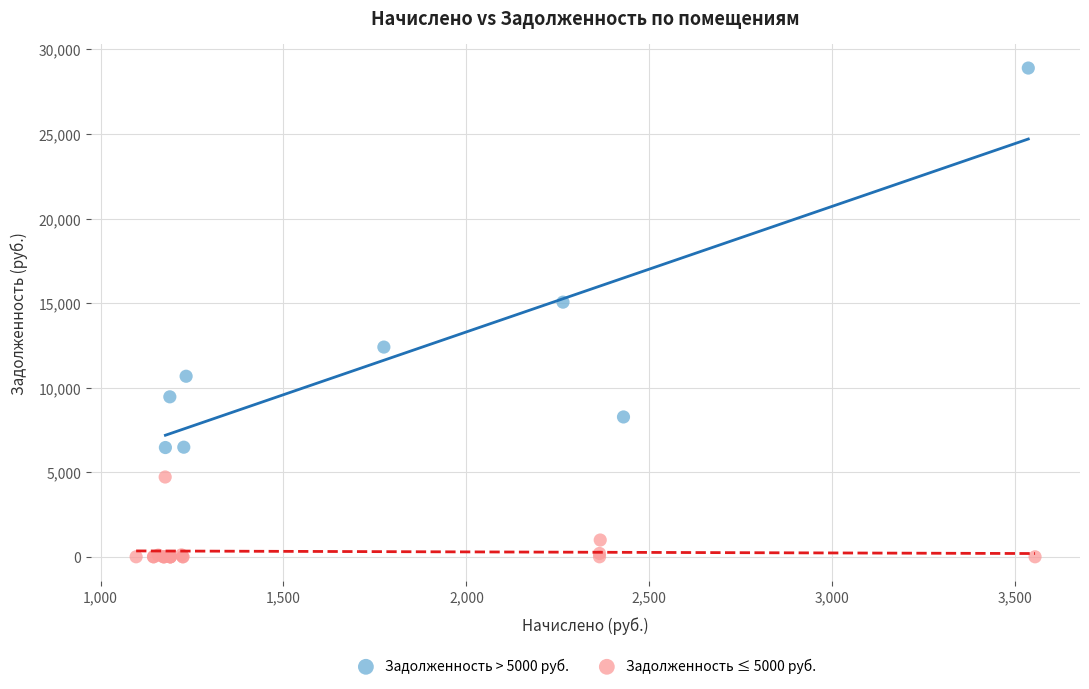

Which series has the widest spread of Y values?

Задолженность > 5000 руб.